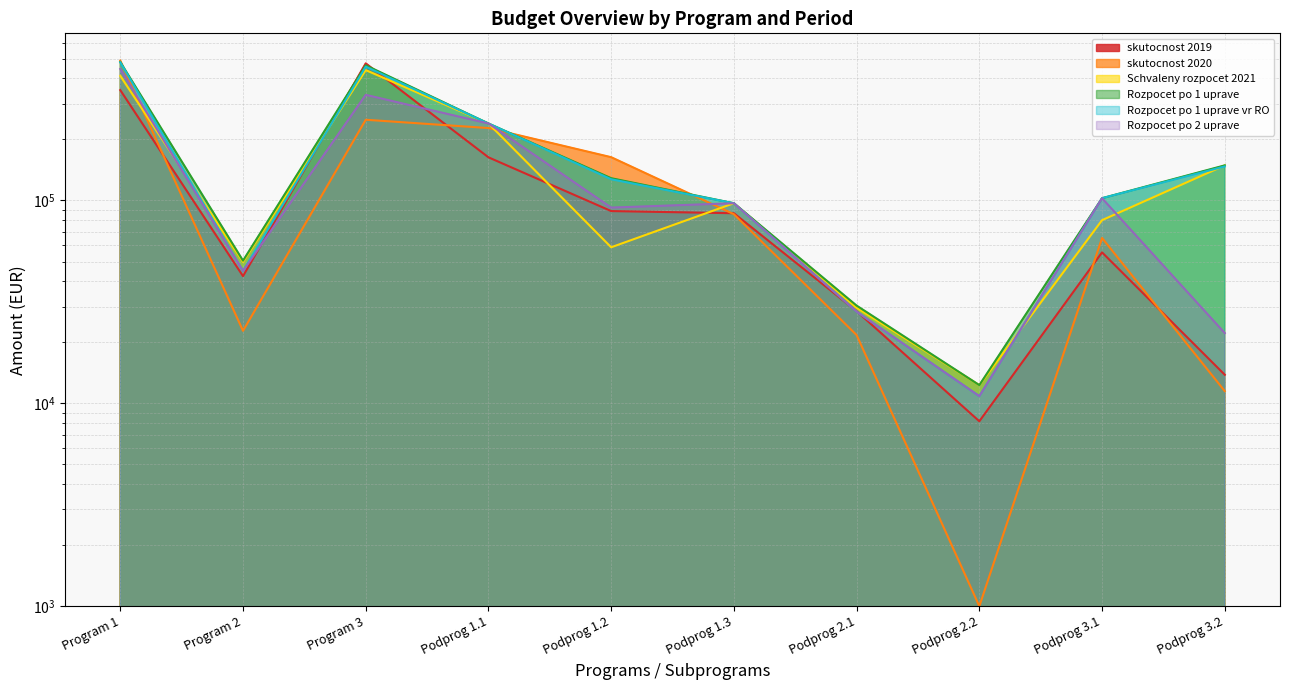

What is the minimum value shown in the chart?

1000.0